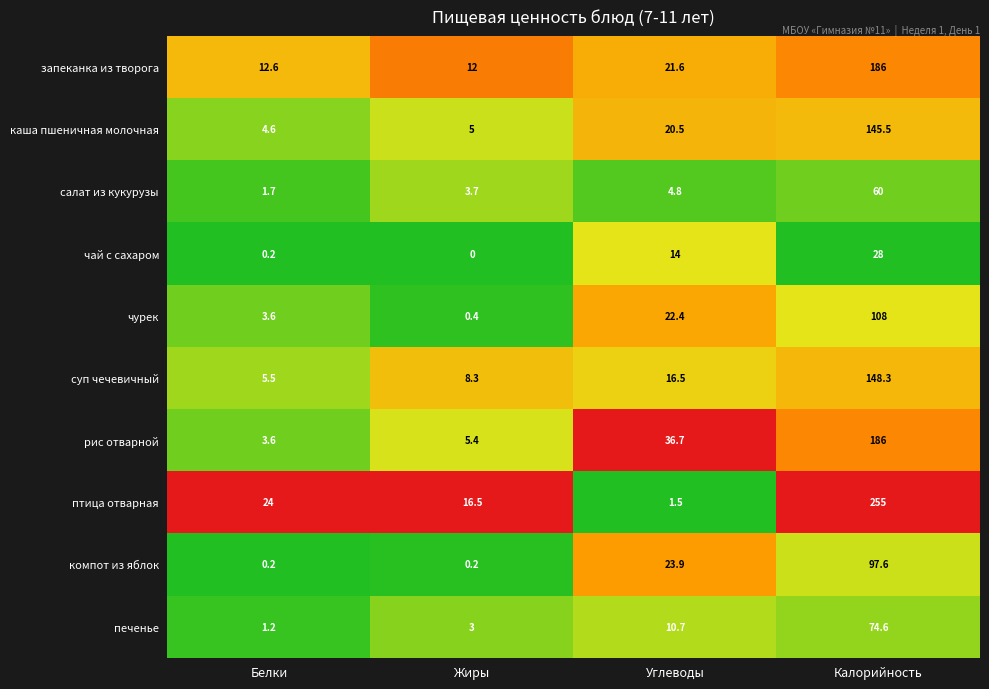

Which series has the largest total across all categories?

птица отварная